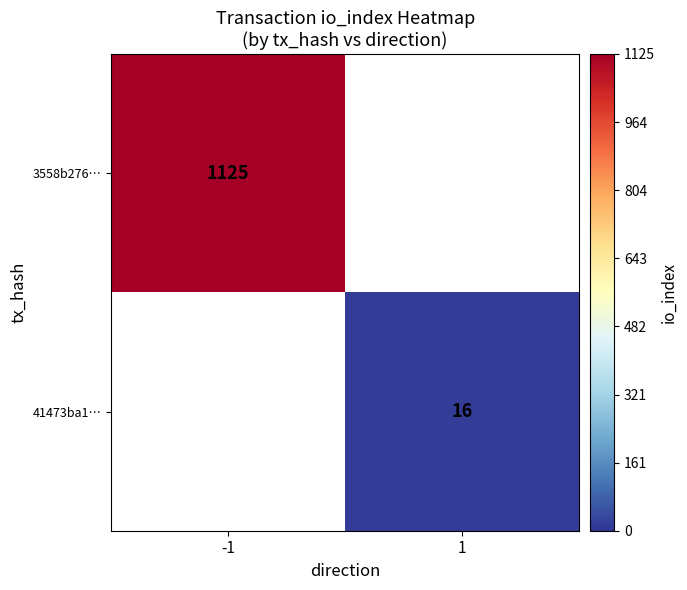

The 3558b276… series shows 1125 at -1. True or false?

True